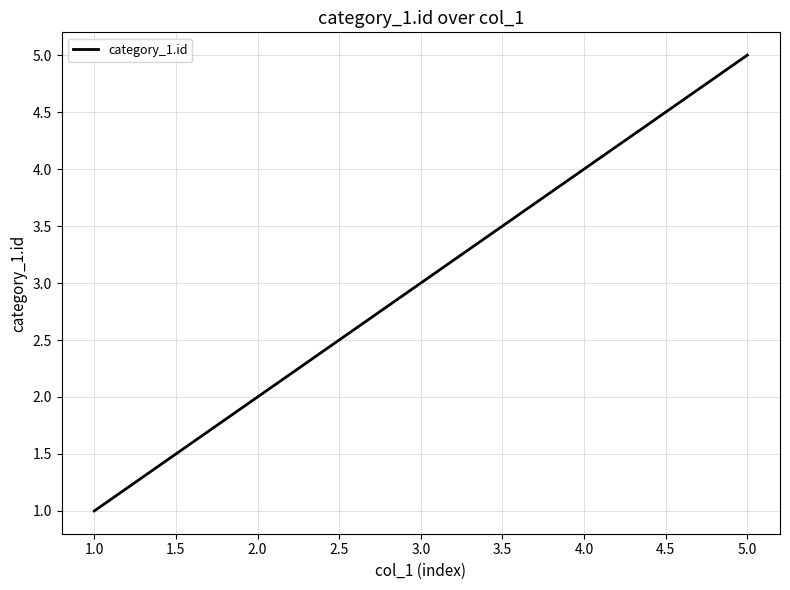

True or false: the data has more than 1 interior local peaks.

False